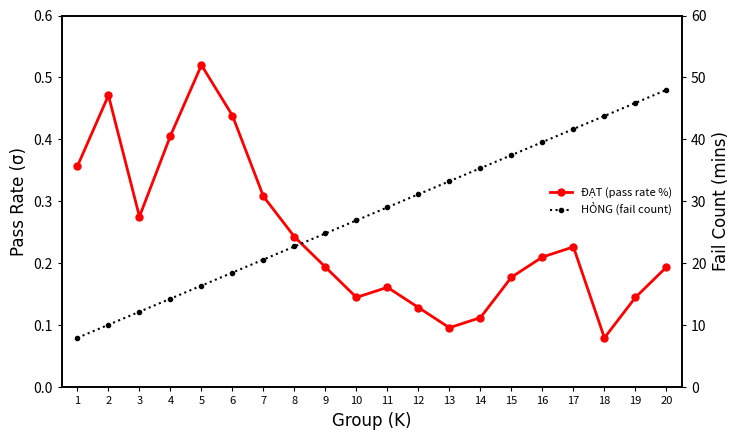

Is the value of HỎNG (fail count) at 16 greater than the value of ĐẠT (pass rate %) at 7?

Yes